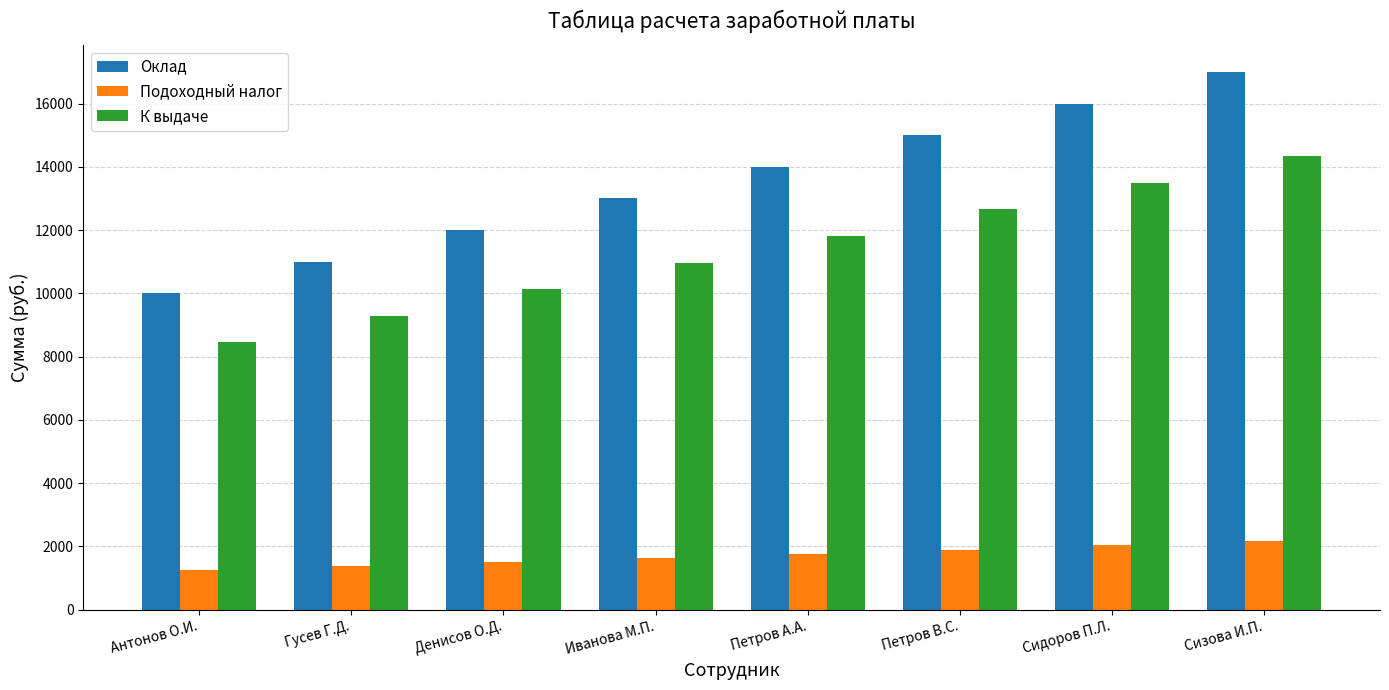

What is the value of the Подоходный налог bar at the 3rd from the left?

1508